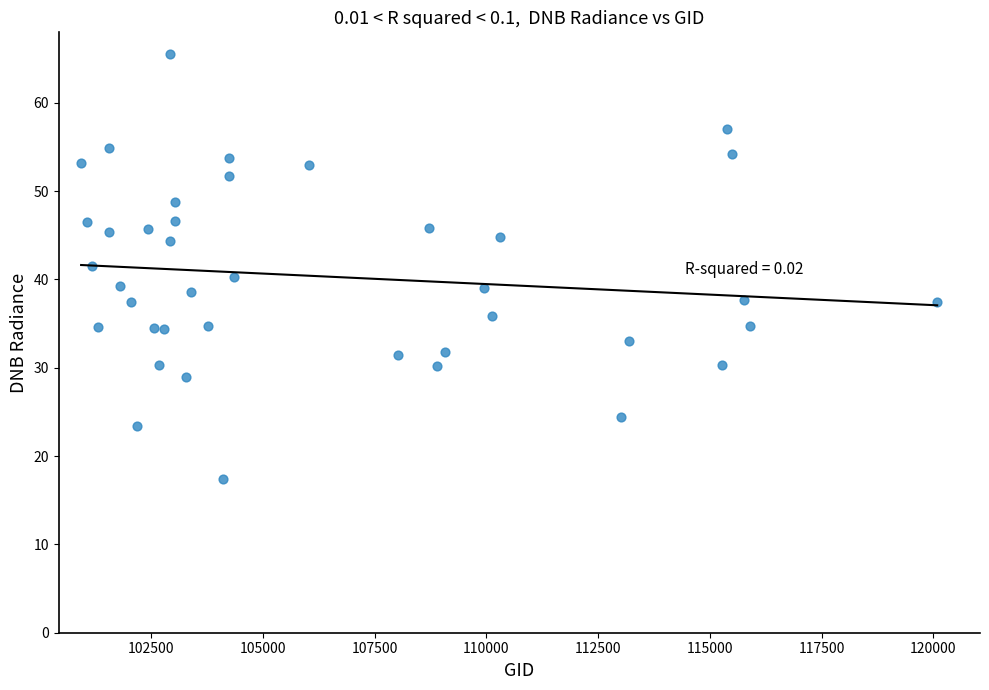

What is the range of X values (max minus min)?

19159.0